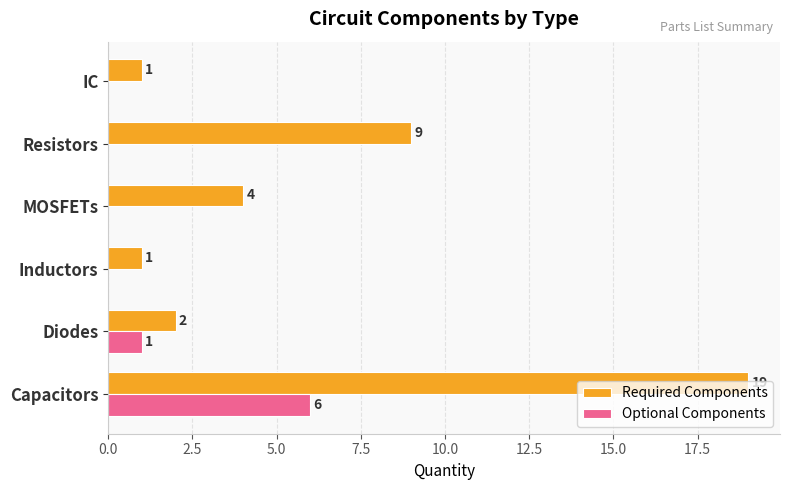

True or false: Required Components has a value of 2 at Diodes.

True